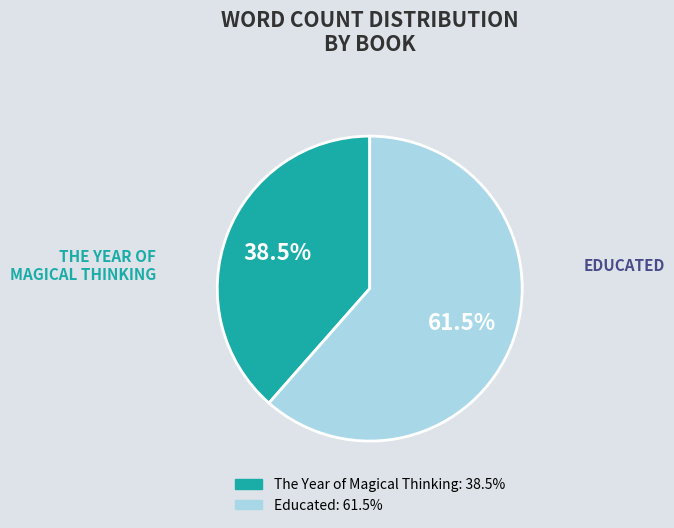

Do Educated and The Year of Magical Thinking together represent more than half of the pie?

Yes